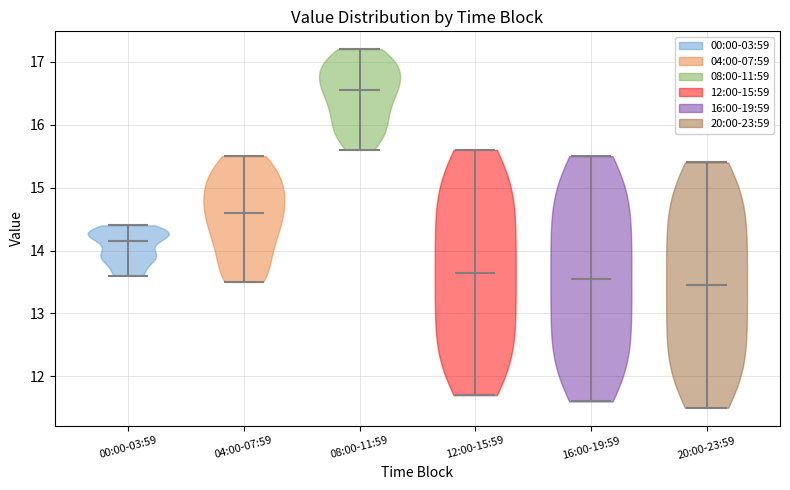

Reading left to right, read every violin against the y-axis: where its median line is, and the lowest and highest points it reaches. The values are not printed on the chart, so give them approximately, as read against the axis.

00:00-03:59: median line 14.2, lowest point 13.6, highest point 14.4
04:00-07:59: median line 14.6, lowest point 13.5, highest point 15.5
08:00-11:59: median line 16.6, lowest point 15.6, highest point 17.2
12:00-15:59: median line 13.7, lowest point 11.7, highest point 15.6
16:00-19:59: median line 13.6, lowest point 11.6, highest point 15.5
20:00-23:59: median line 13.5, lowest point 11.5, highest point 15.4